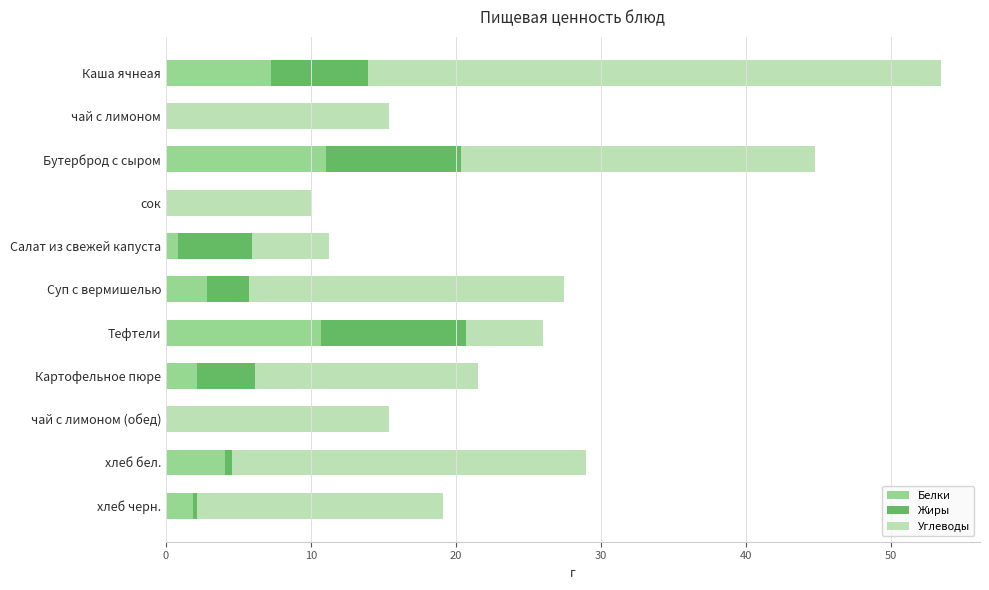

What is the total value across all series at Картофельное пюре?

21.5